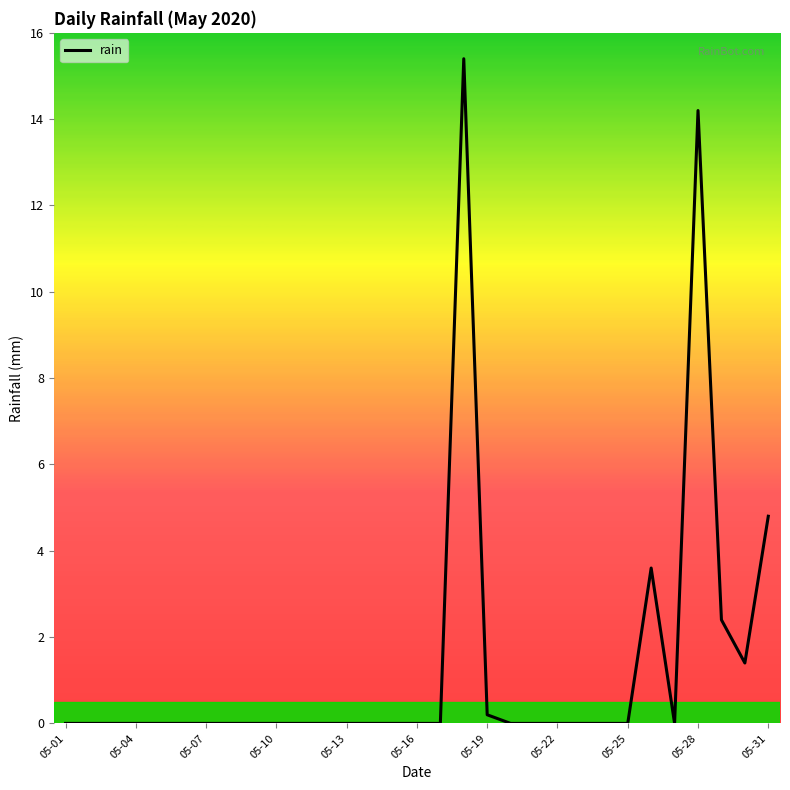

Reading right to left, what are all the values shown in this chart?

4.8	1.4	2.4	14.2	0.0	3.6	0.0	0.0	0.0	0.0	0.0	0.0	0.2	15.4	0.0	0.0	0.0	0.0	0.0	0.0	0.0	0.0	0.0	0.0	0.0	0.0	0.0	0.0	0.0	0.0	0.0